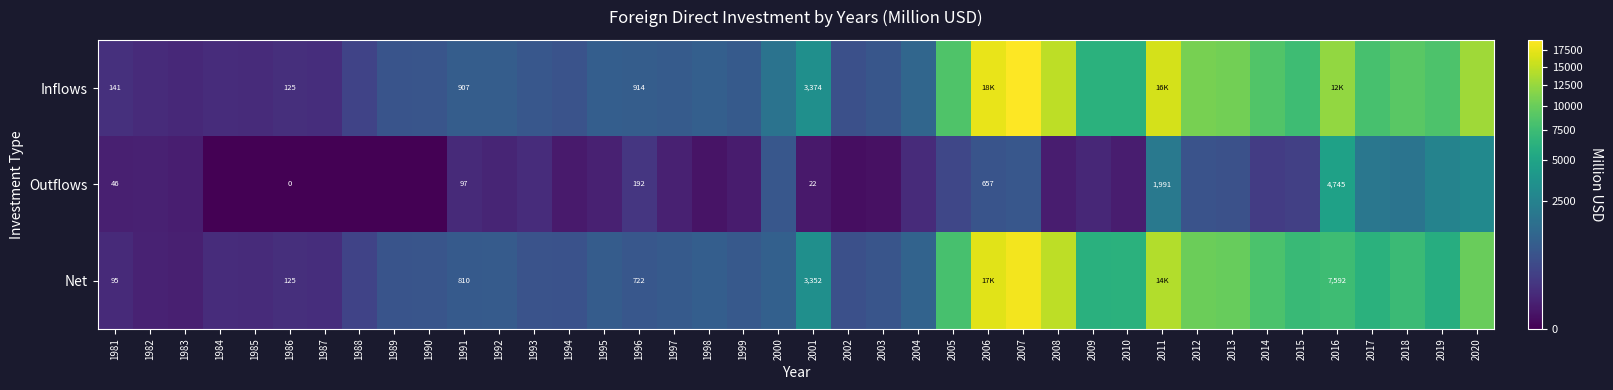

The Outflows series shows 22 at 2001. True or false?

True